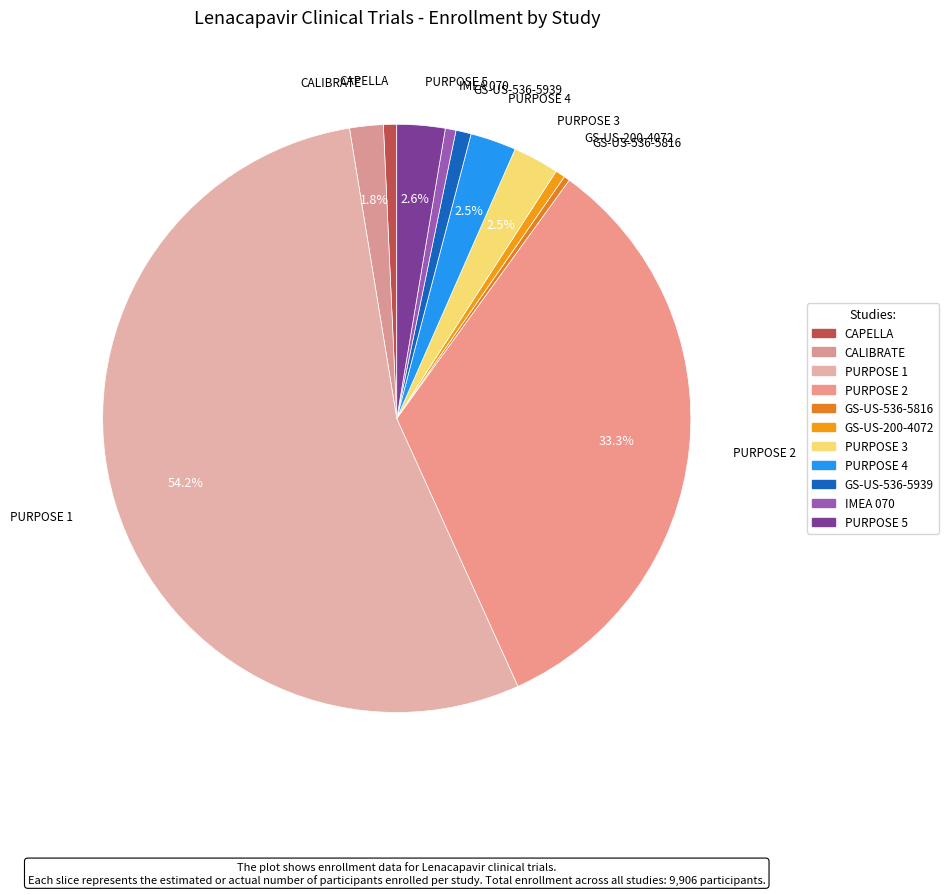

How many slices are in this pie chart?

11